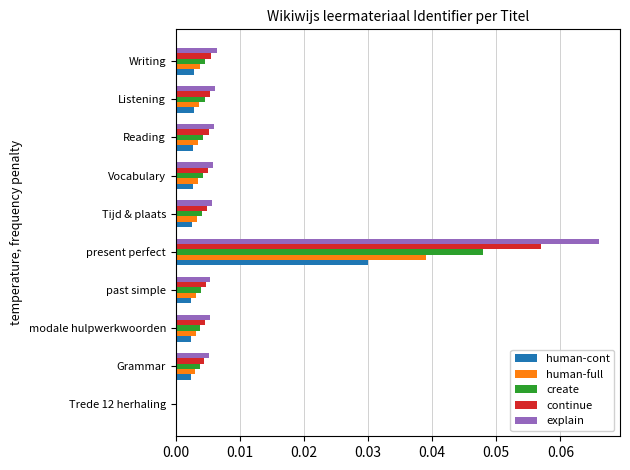

At which category is the sum across all series the highest?

present perfect